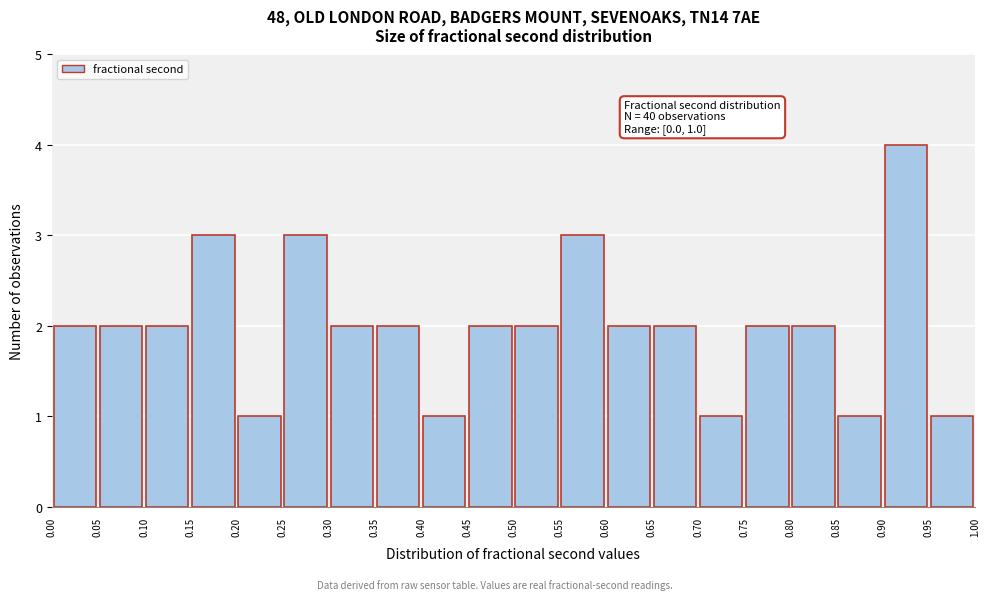

Which range on the x-axis has the tallest bar?

0.90 to 0.95